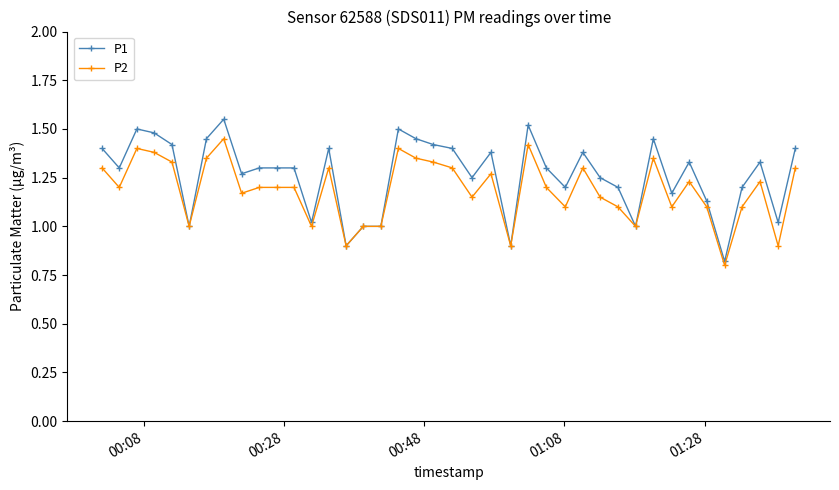

List the series in order of their peak value, highest first.

P1, P2